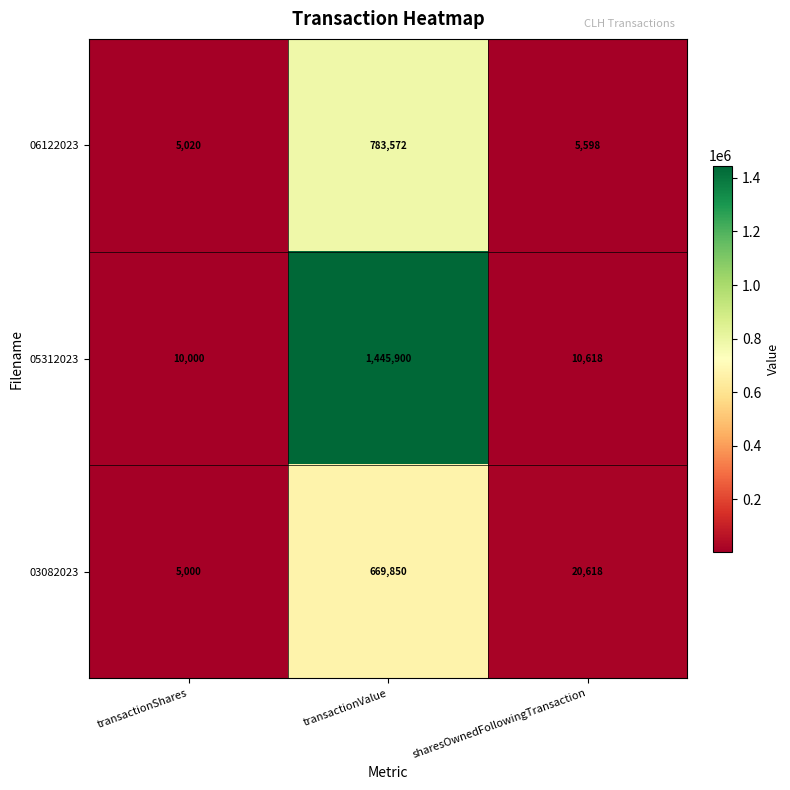

Which series has the widest spread of values?

05312023